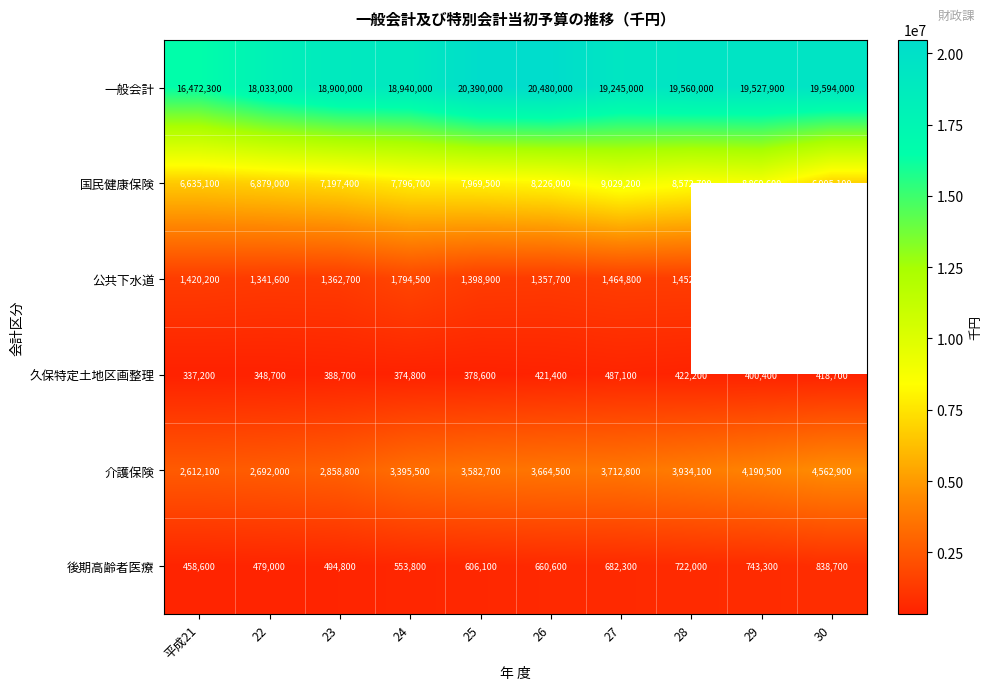

What is the minimum value for 介護保険?

2612100